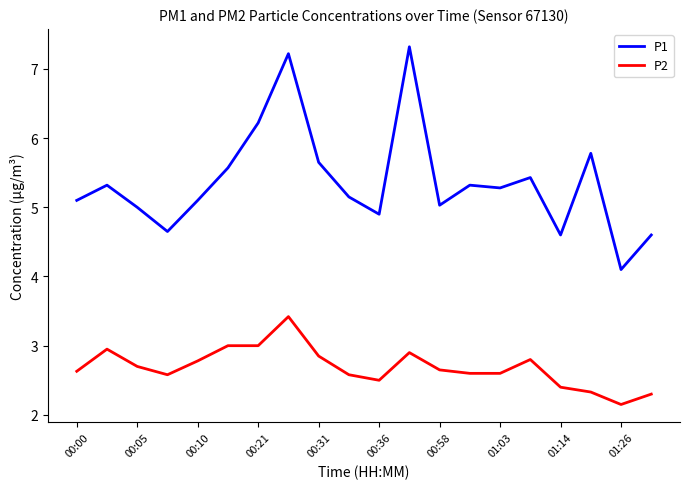

Which series has the widest spread of values?

P1